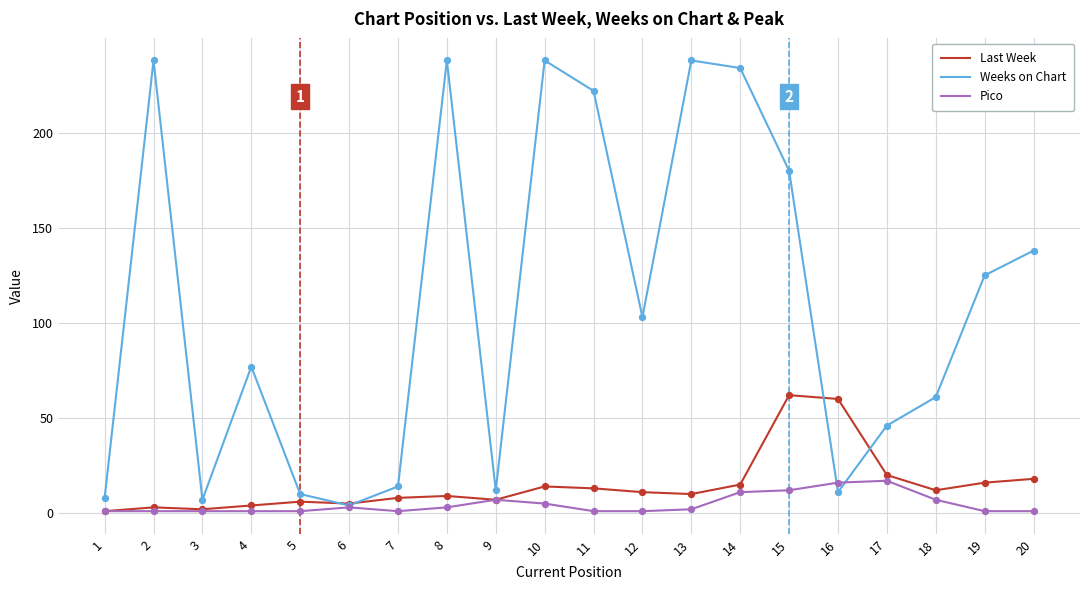

Between 12 and 18, which series saw the biggest shift?

Weeks on Chart